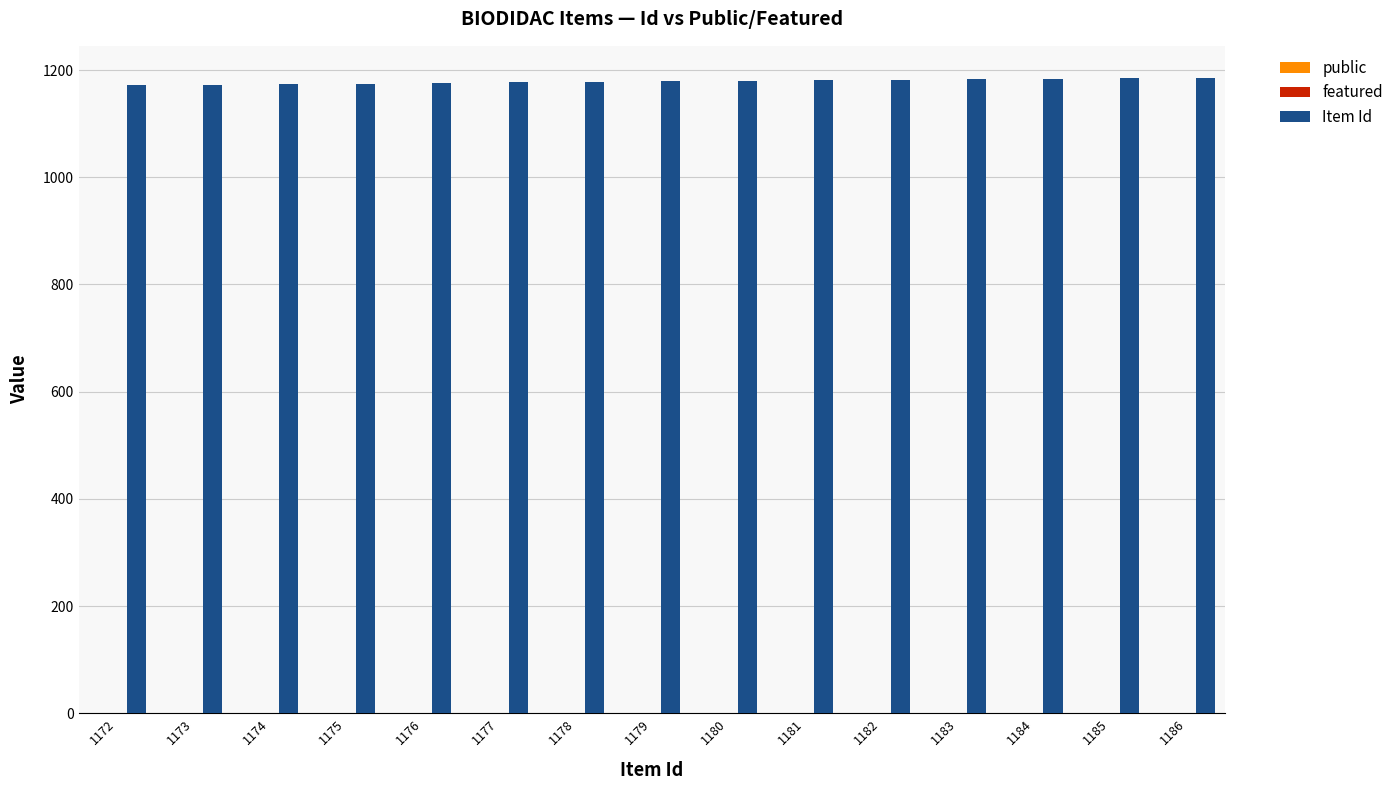

The Item Id series shows 1178 at 1178. True or false?

True